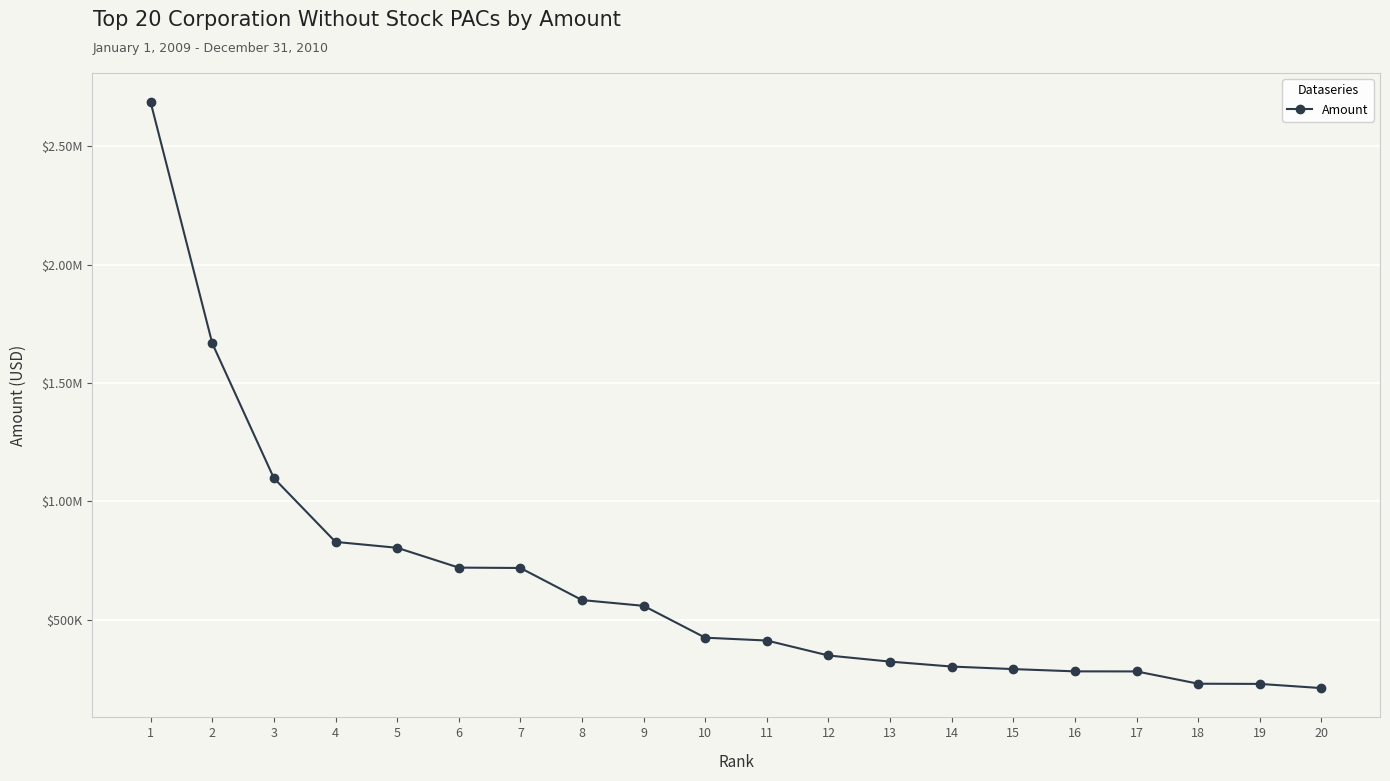

Does the chart have visible grid lines?

Yes